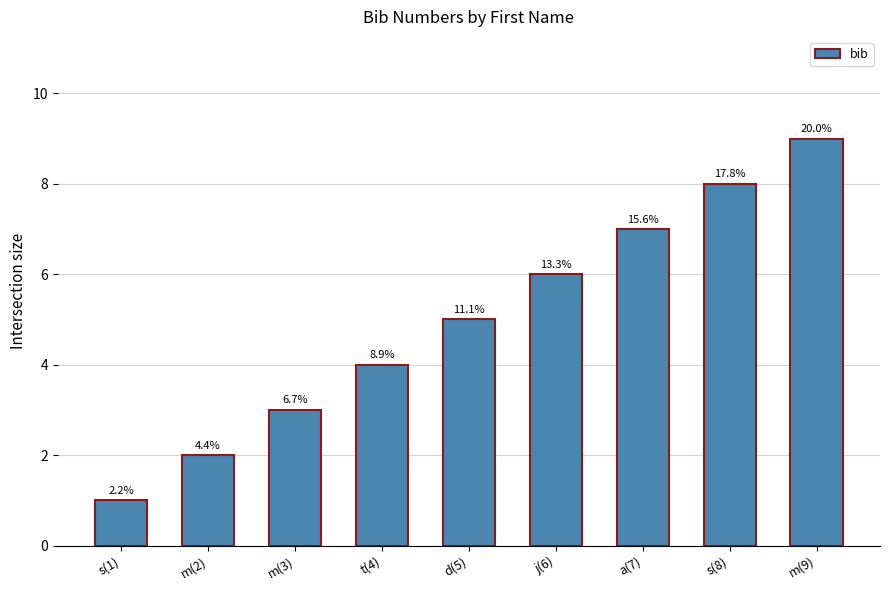

The chart shows a value of 3 at m(3). True or false?

True